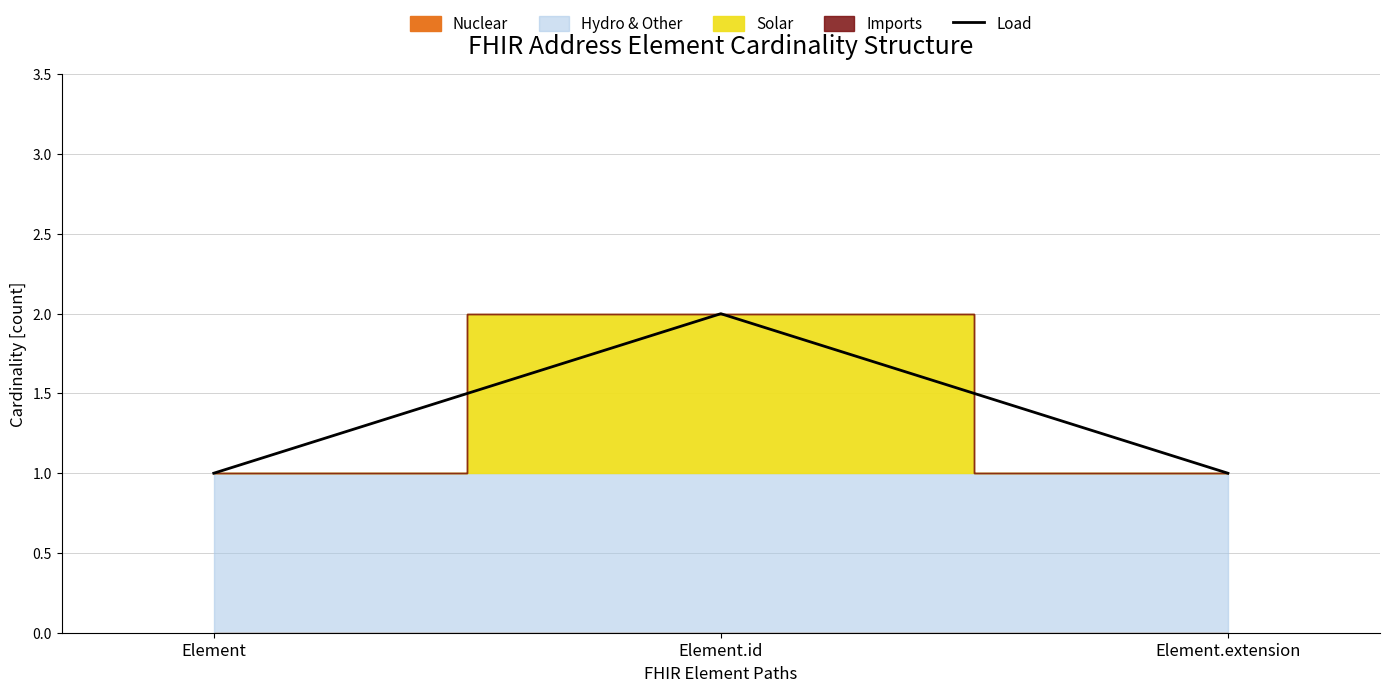

How many lines are shown in the chart?

1